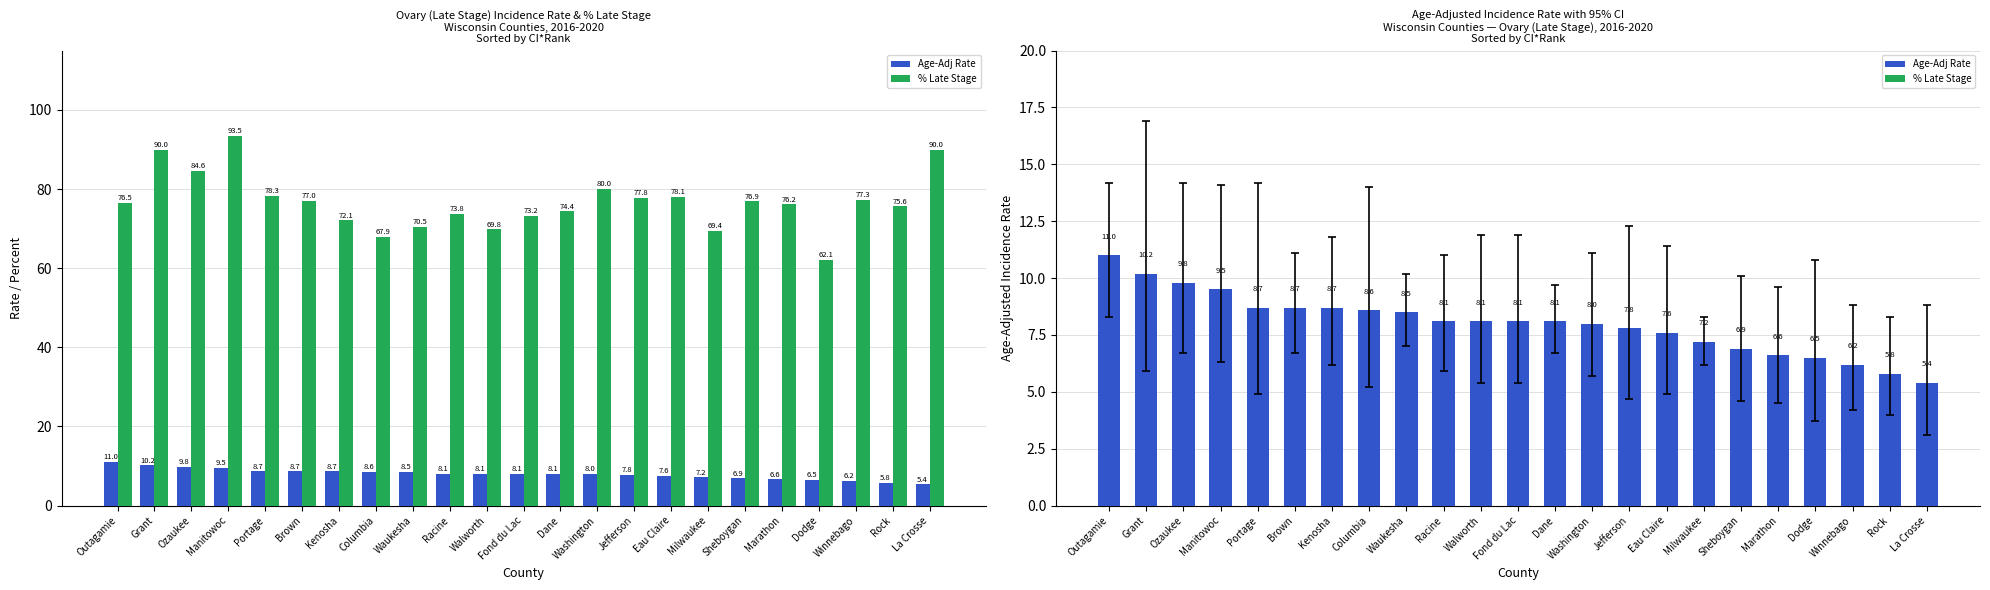

Rank the series at Milwaukee from lowest to highest value.

% Late Stage, Age-Adj Rate